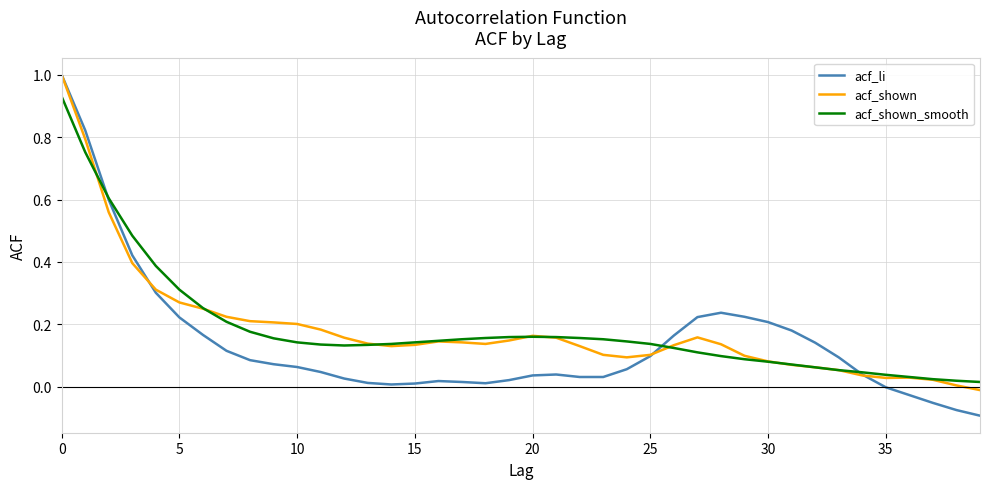

What is the maximum value for acf_li?

1.0